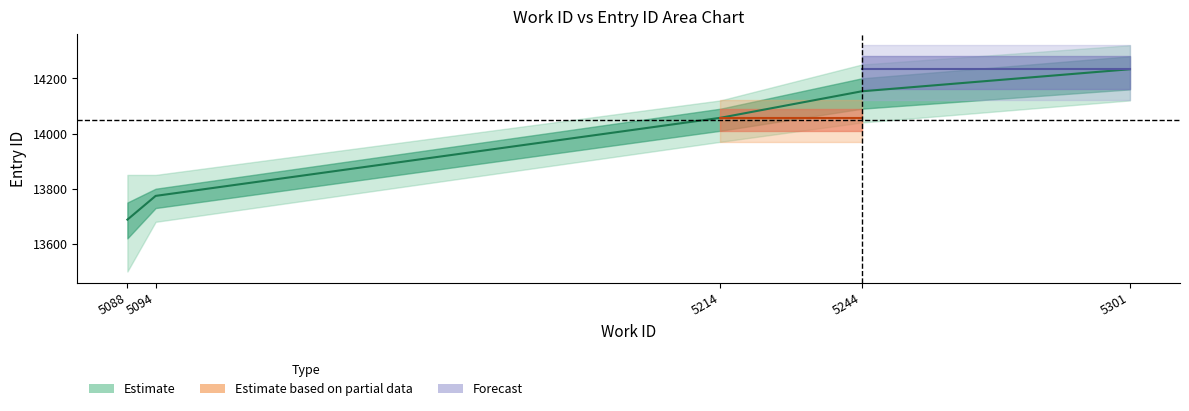

What is the difference between the second highest and second lowest values in the work_id series?

150